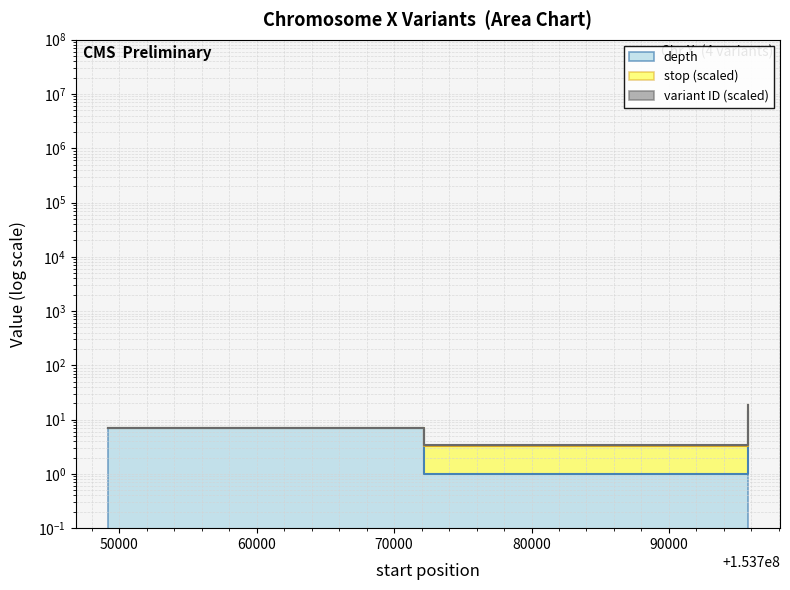

What is the difference between the variant ID values at 153772152 and 153795760?

15.4